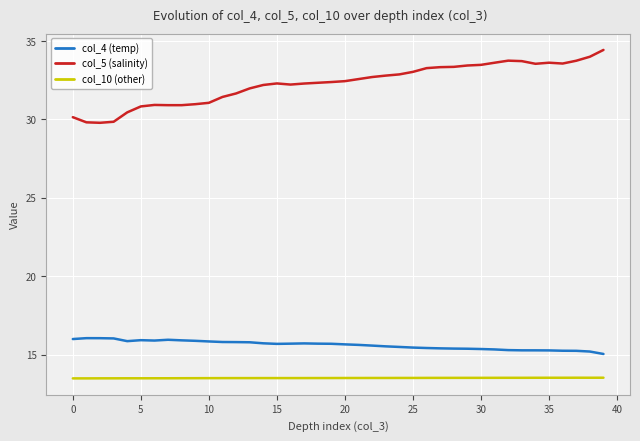

True or false: col_4 (temp) has more than 0 points higher than both neighbors.

True